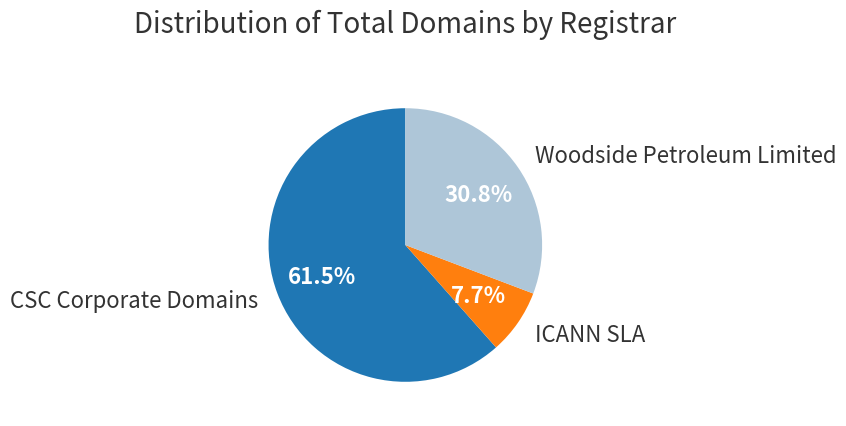

Is there a majority slice in this chart?

Yes